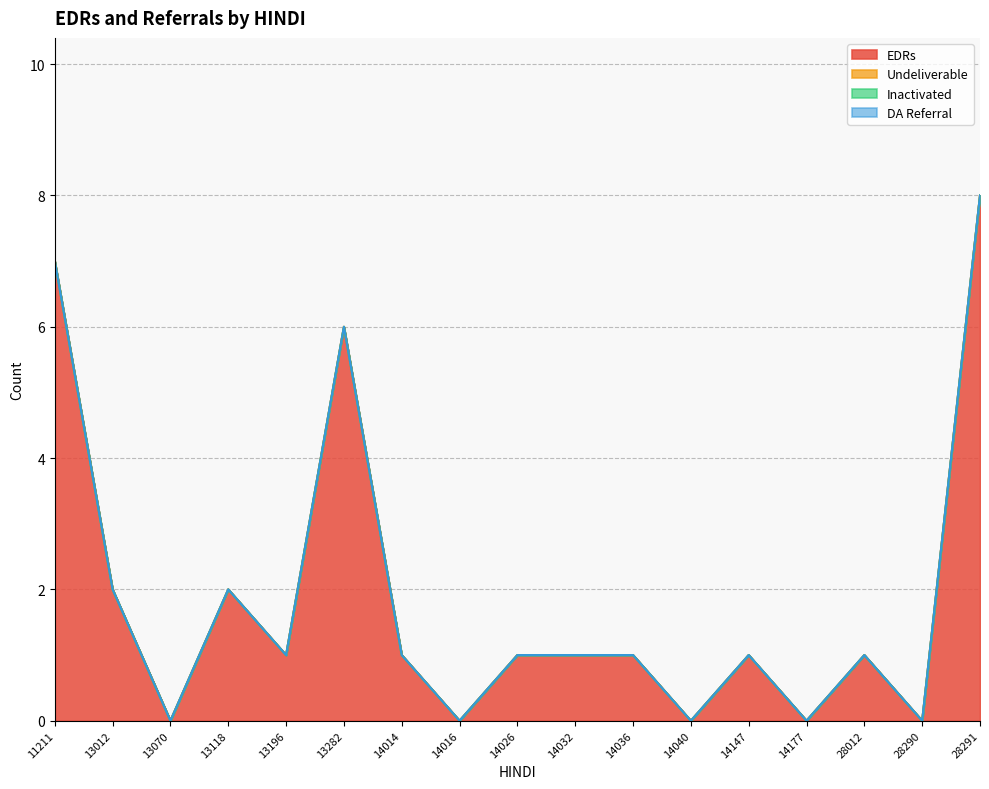

Reading left to right, list all the values displayed in this chart.

EDRs: 7	2	0	2	1	6	1	0	1	1	1	0	1	0	1	0	8
Undeliverable: 0	0	0	0	0	0	0	0	0	0	0	0	0	0	0	0	0
Inactivated: 0	0	0	0	0	0	0	0	0	0	0	0	0	0	0	0	0
DA Referral: 0	0	0	0	0	0	0	0	0	0	0	0	0	0	0	0	0